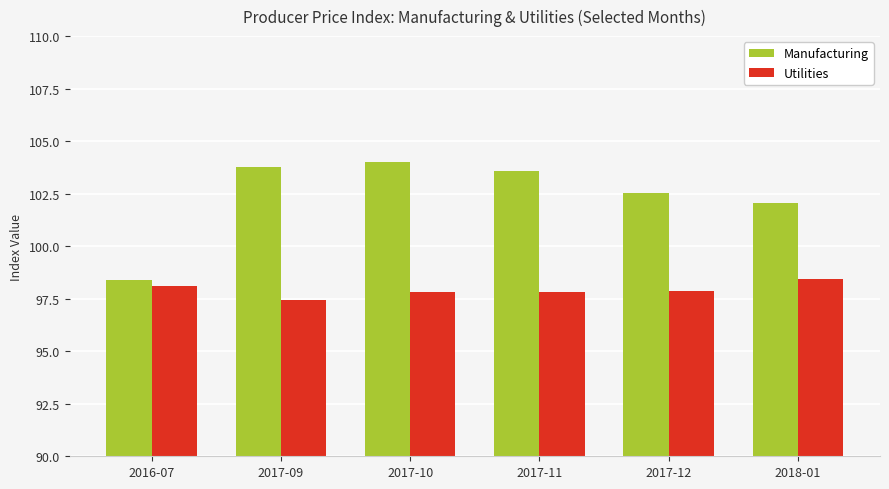

What is the value of the Manufacturing bar at the 5th from the left?

102.5